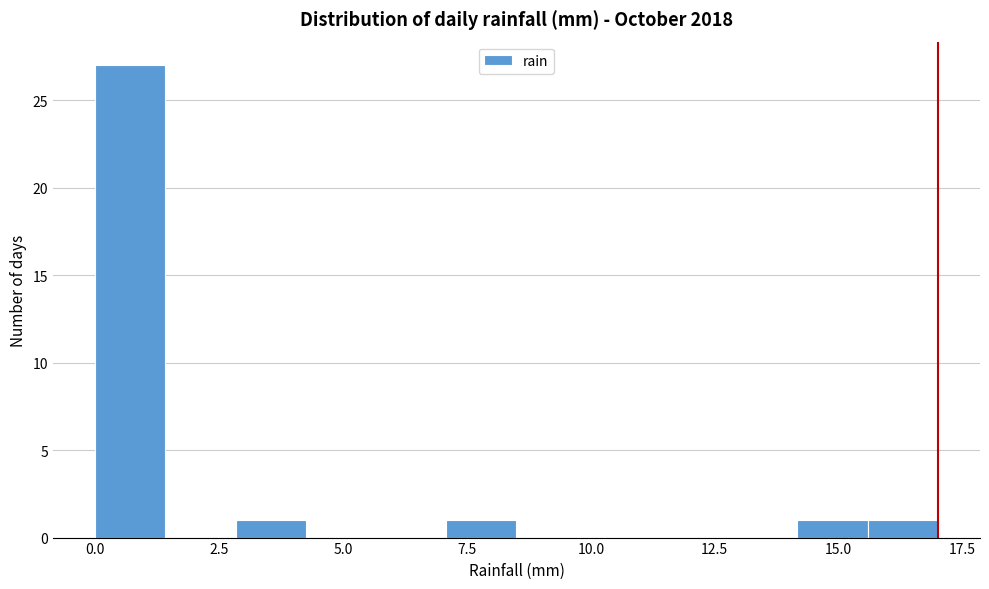

Around what value on the x-axis is the tallest bar? Give the approximate position of its centre, as read against the axis.

0.5